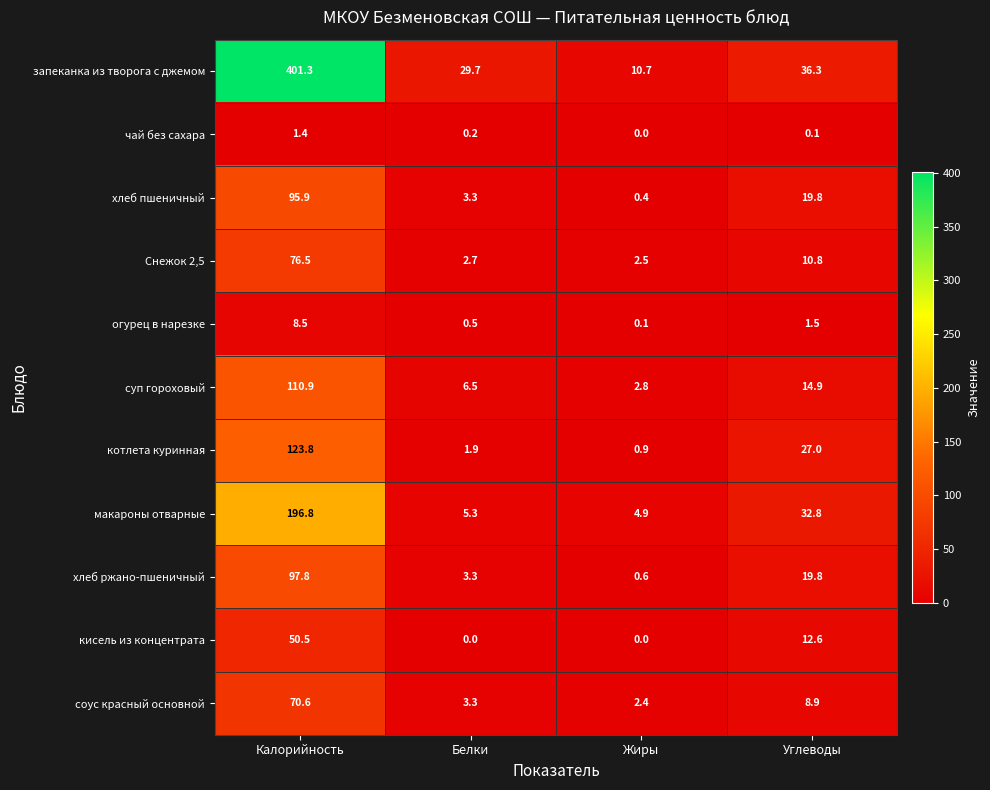

List the series in order of their peak value, lowest first.

чай без сахара, огурец в нарезке, кисель из концентрата, соус красный основной, Снежок 2,5, хлеб пшеничный, хлеб ржано-пшеничный, суп гороховый, котлета куринная, макароны отварные, запеканка из творога с джемом